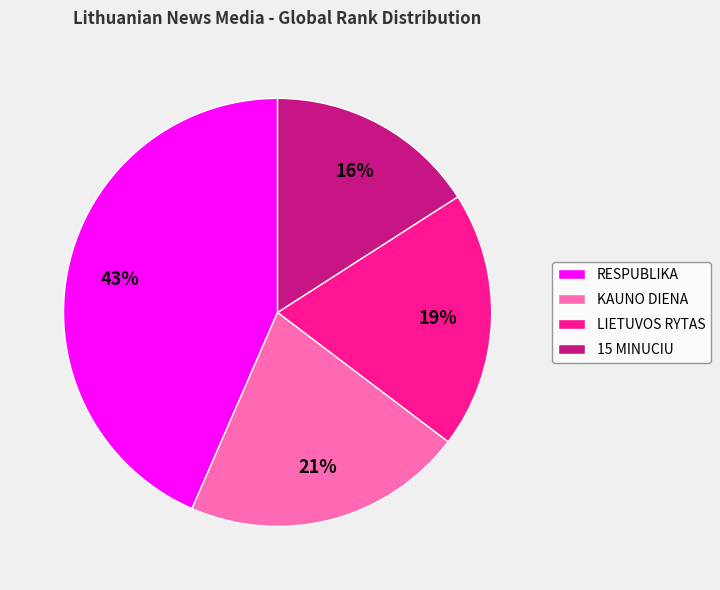

Is the sum of 15 MINUCIU and RESPUBLIKA greater than half?

Yes